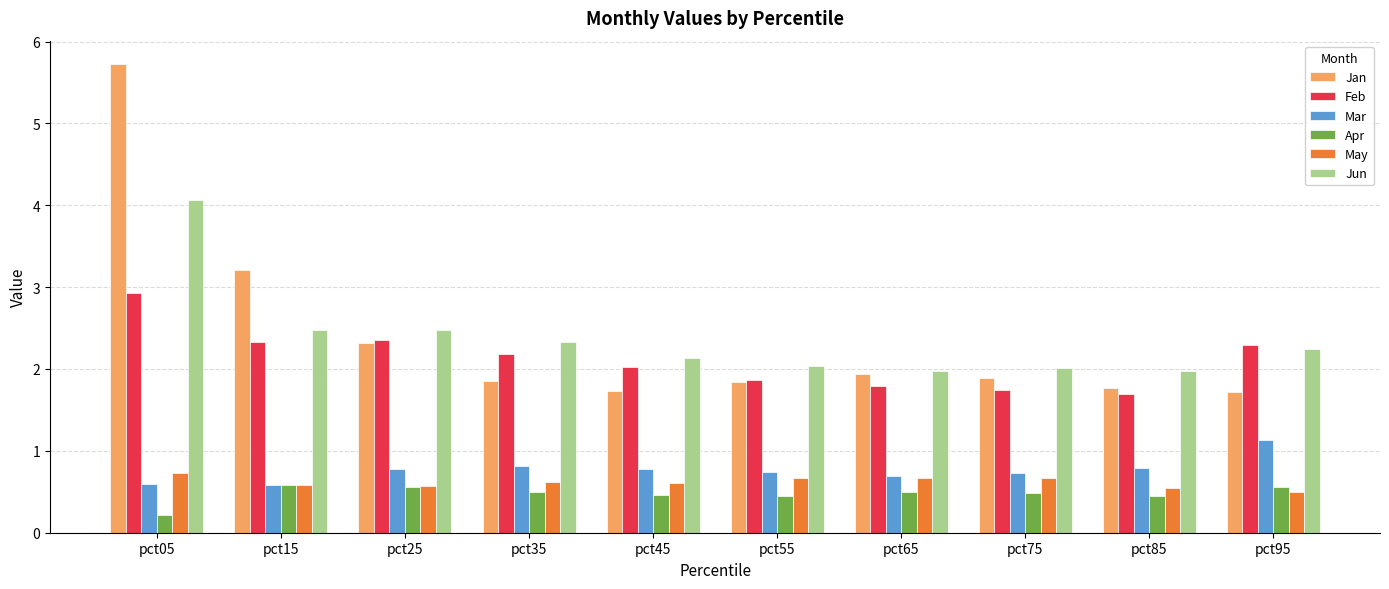

What value does the Apr series have at pct55?

0.4